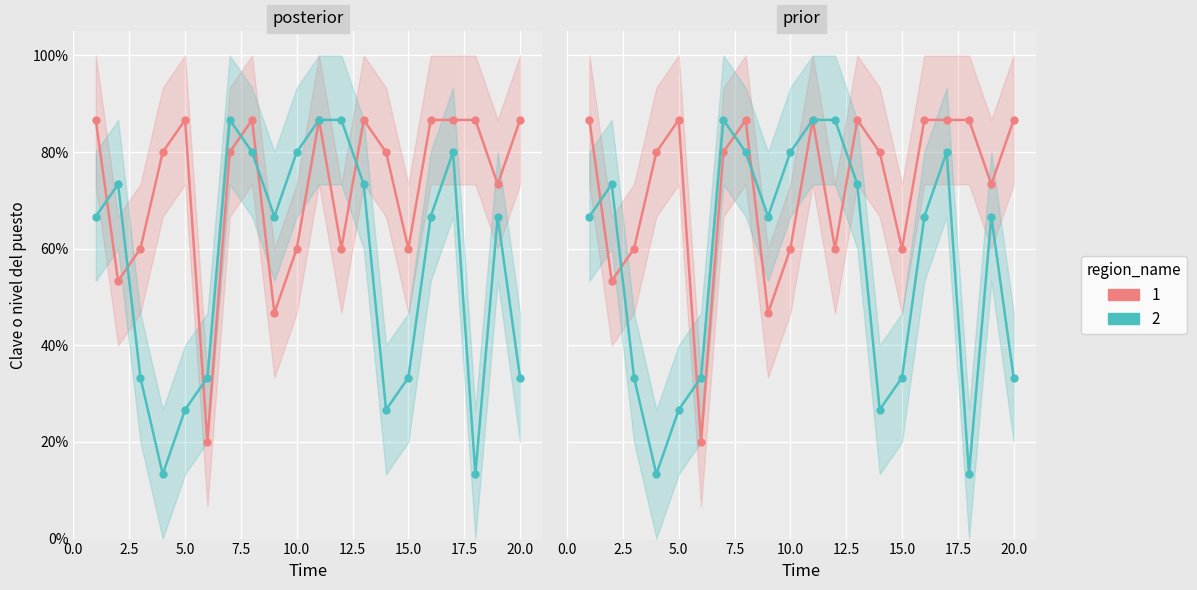

How many categories are shown in the chart?

20